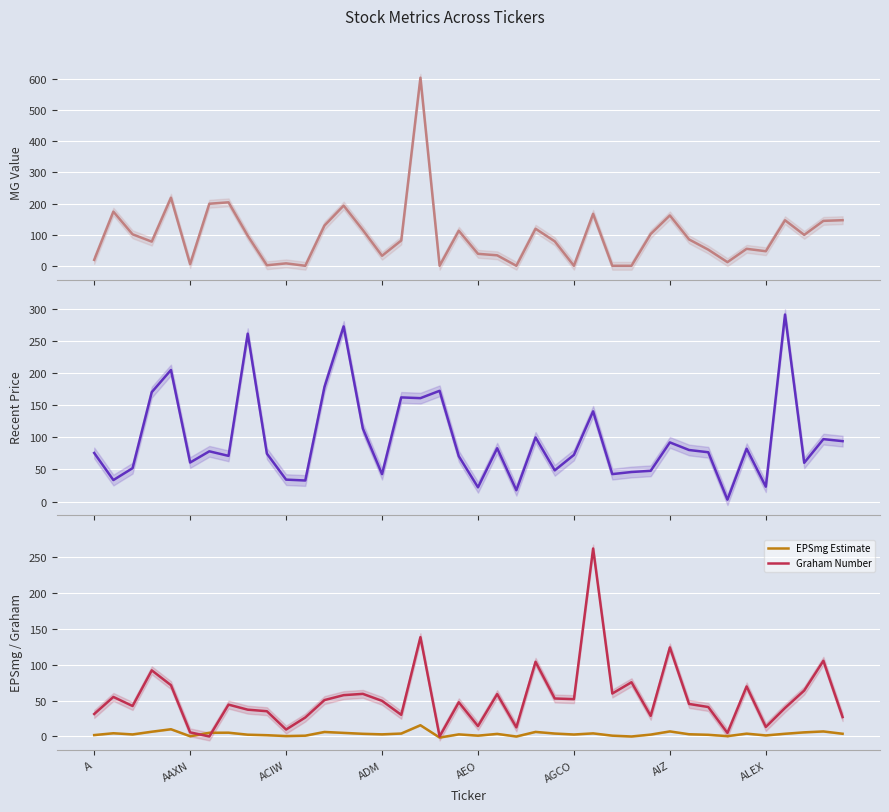

Is it true that Graham Number equals 31.4 at A?

True